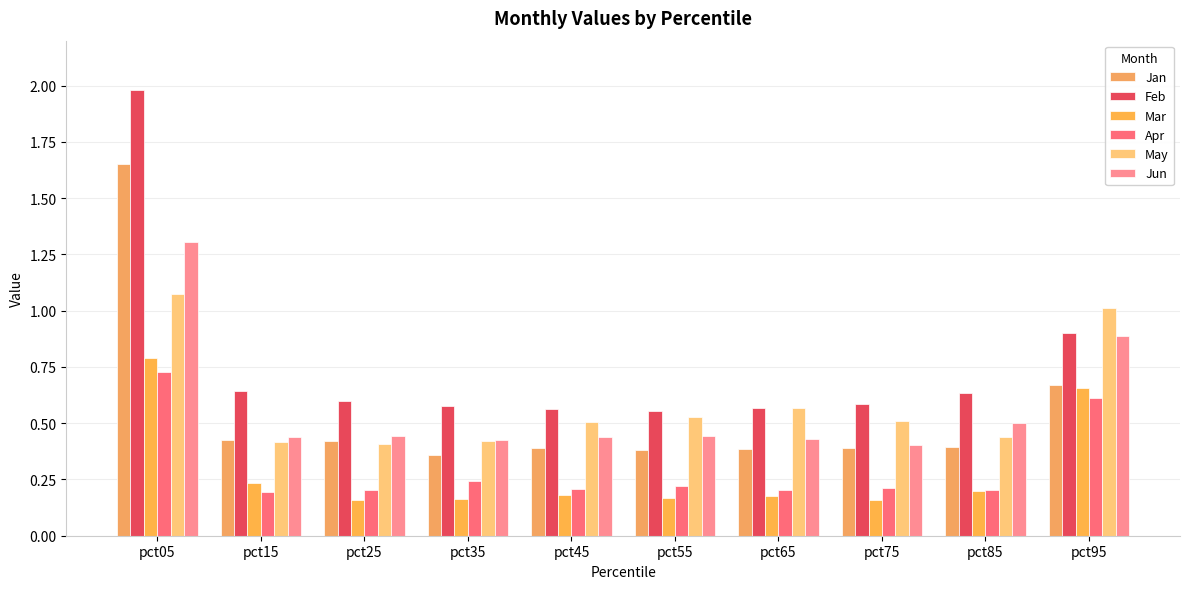

Which series has the largest total across all categories?

Feb